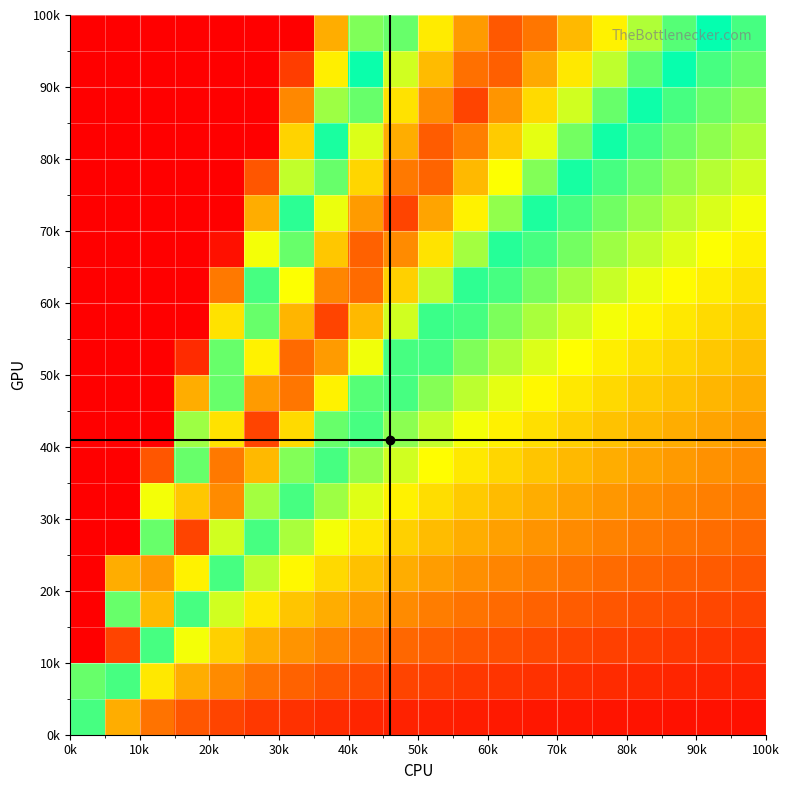

How many series are shown in this chart?

20